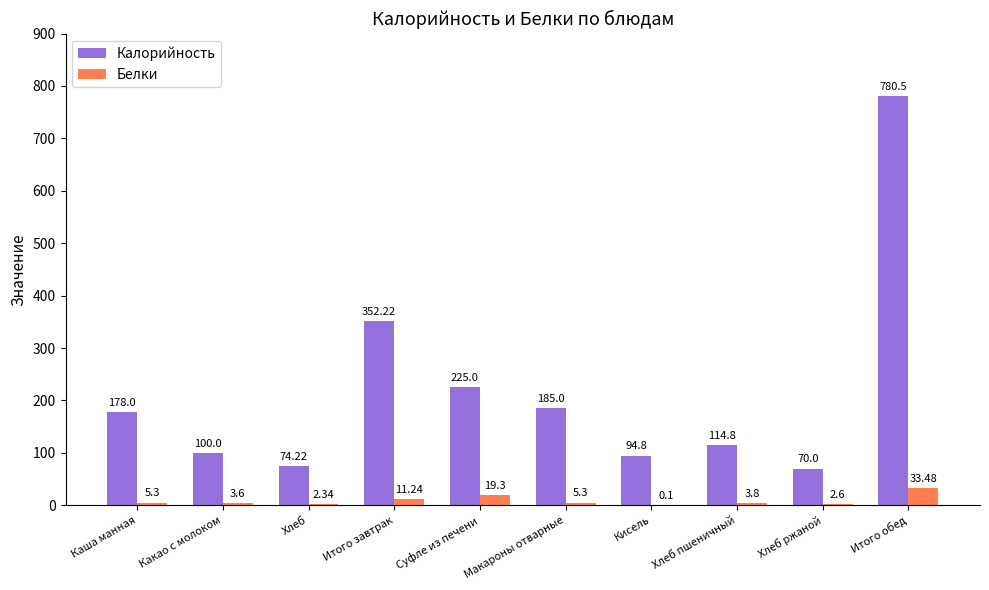

Which series has the largest total across all categories?

Калорийность